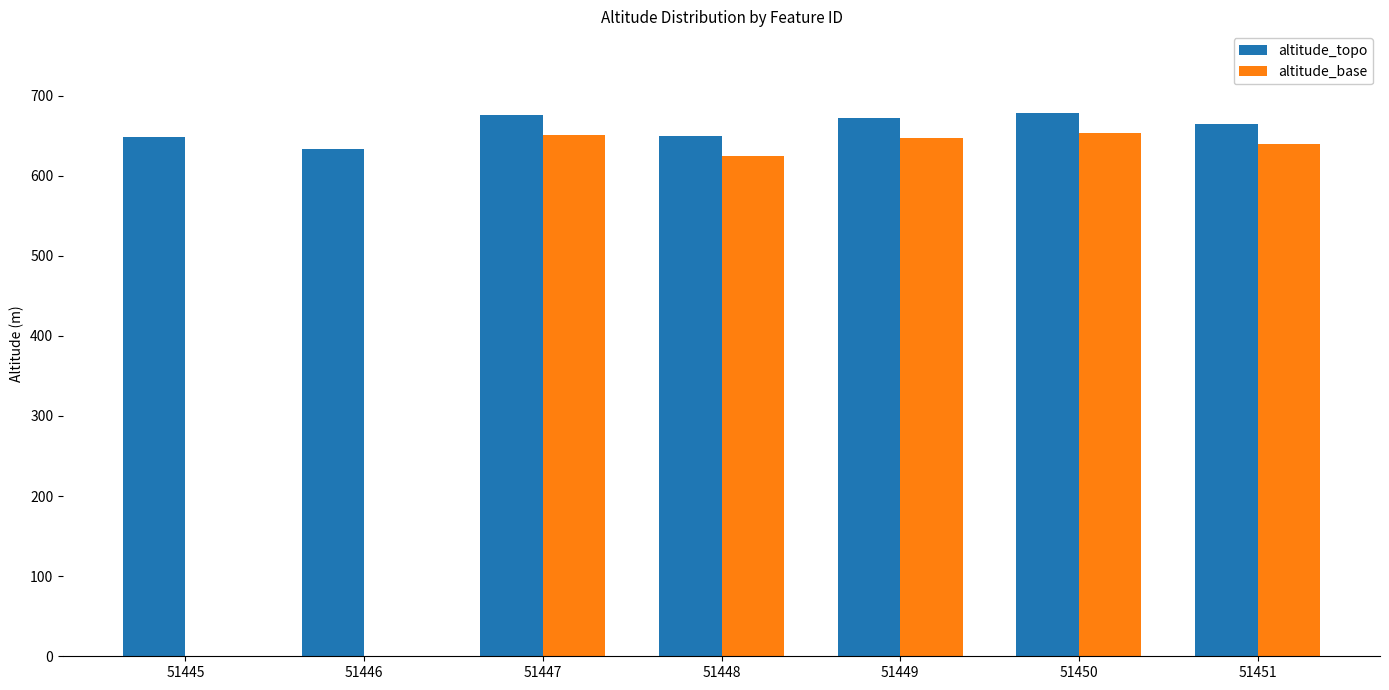

What is the total value across all series at 51449?

1318.0